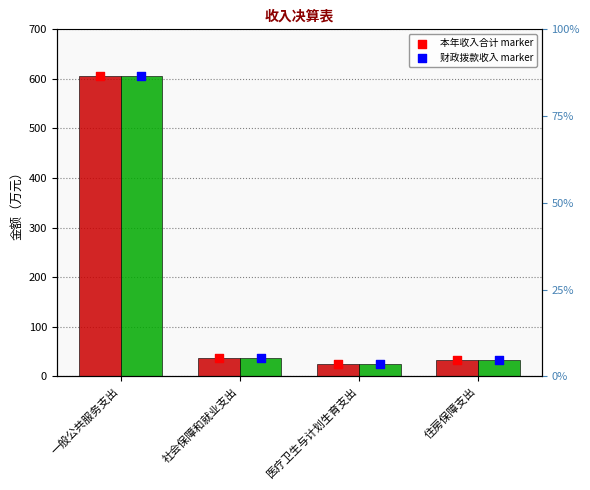

At how many categories does at least one series exceed 470?

1